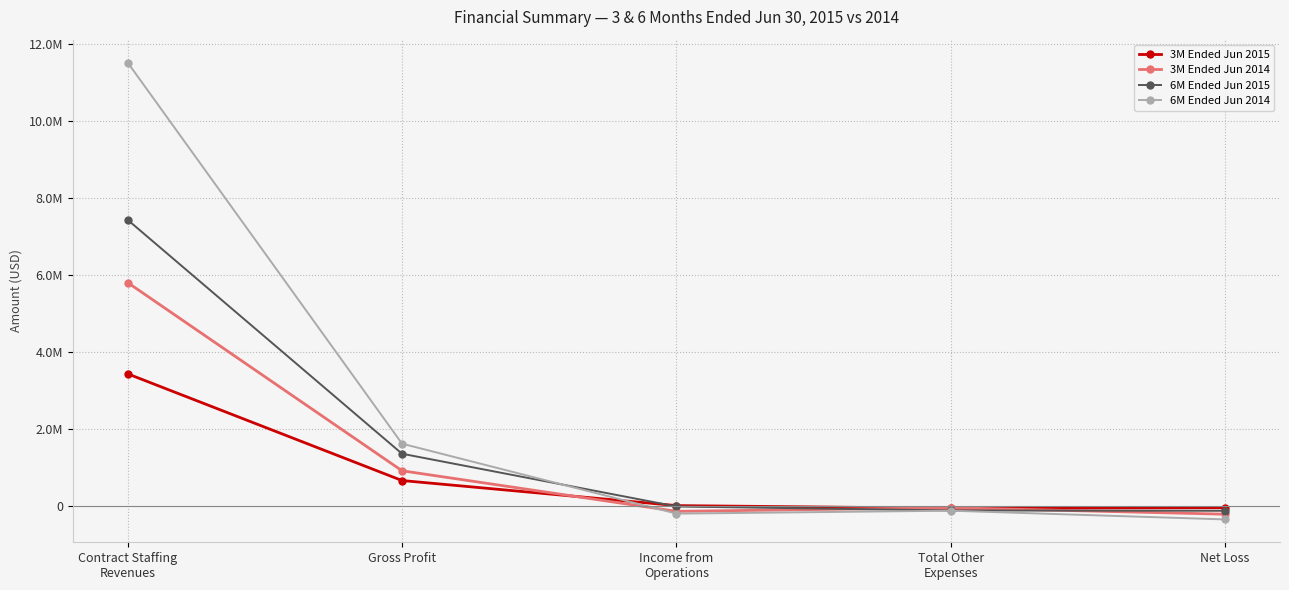

List the labels in order of 6M Ended Jun 2014 value, largest first.

Contract Staffing
Revenues, Gross Profit, Total Other
Expenses, Income from
Operations, Net Loss